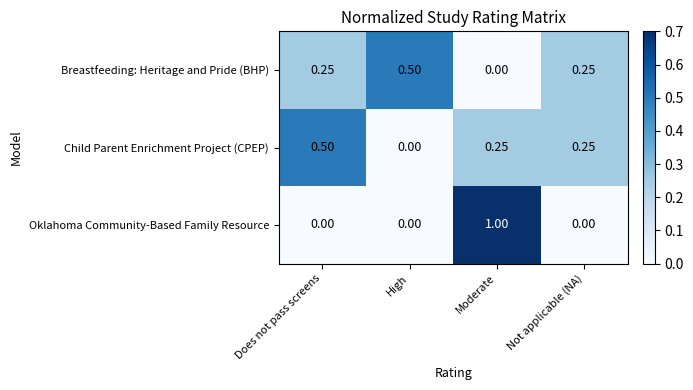

At which category is the sum across all series the highest?

Moderate